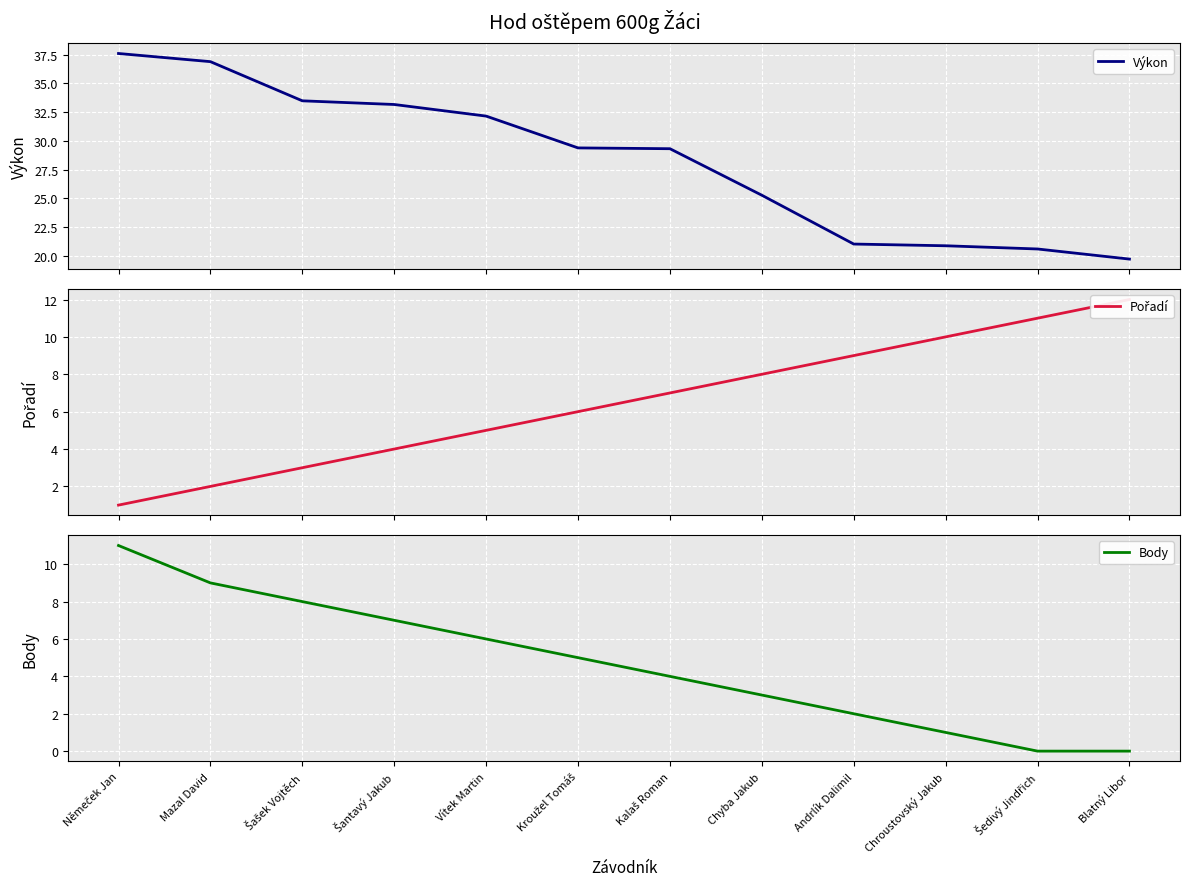

Rank the series at Kroužel Tomáš from highest to lowest value.

Výkon, Pořadí, Body